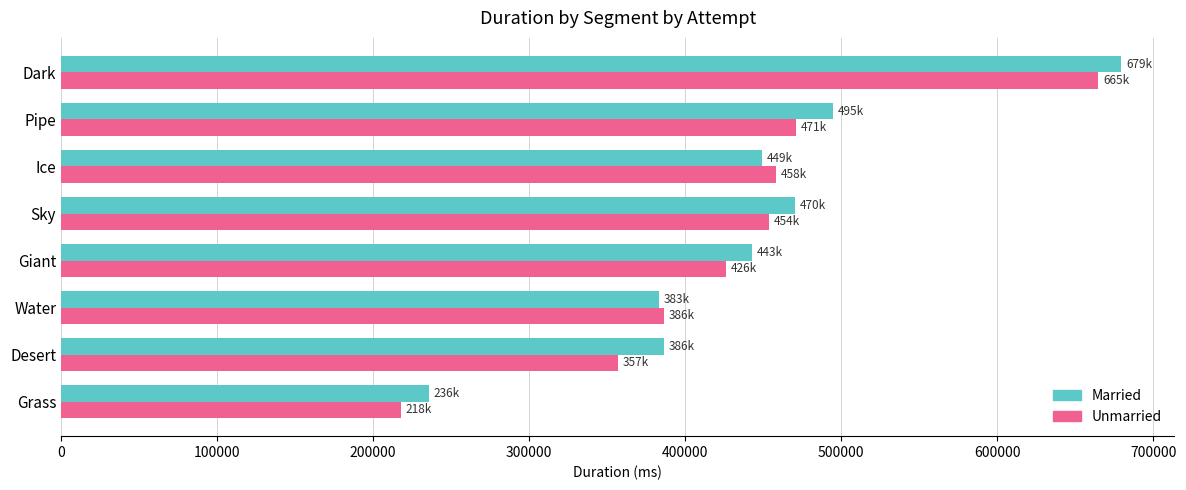

What is the approximate value of Unmarried at Water?

386370